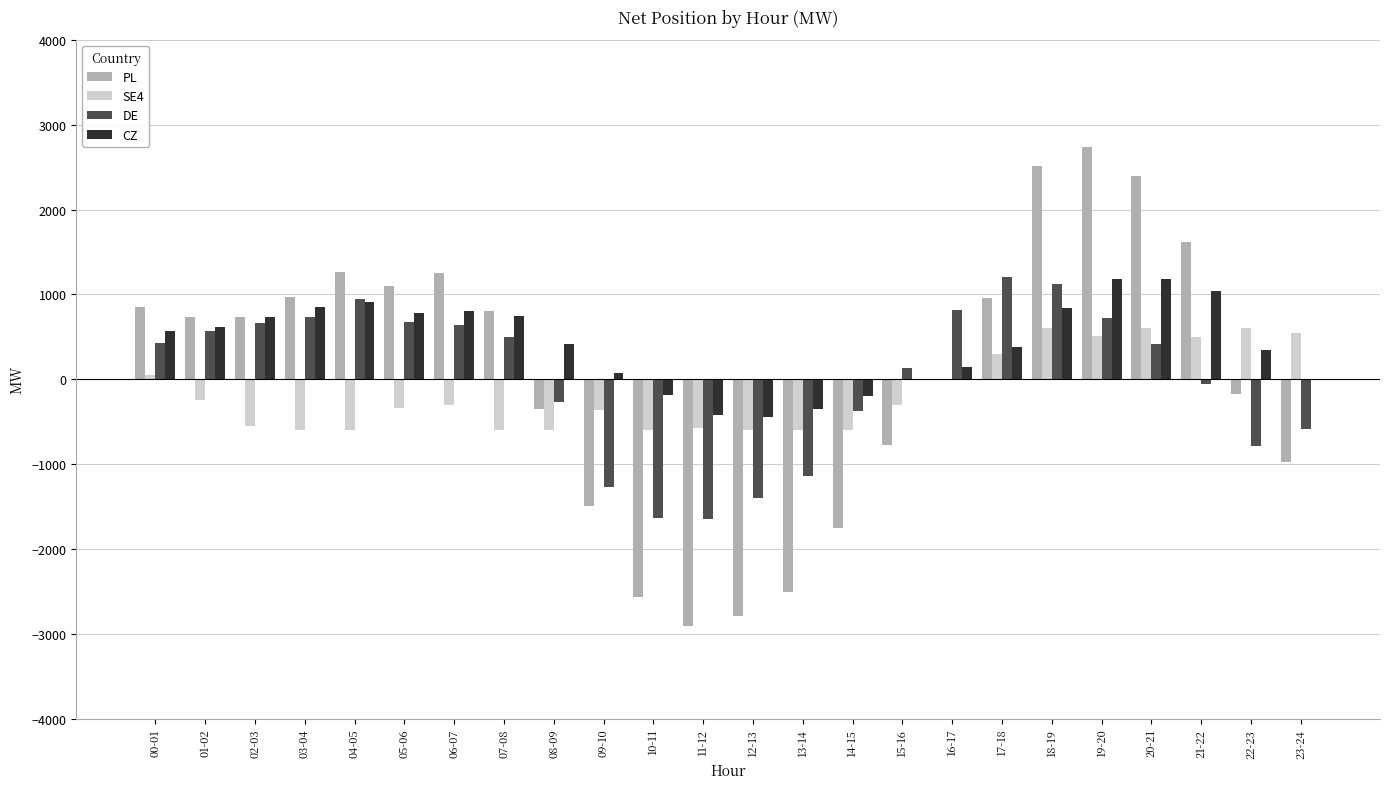

The value of PL at 20-21 is 3945.7. True or false?

False